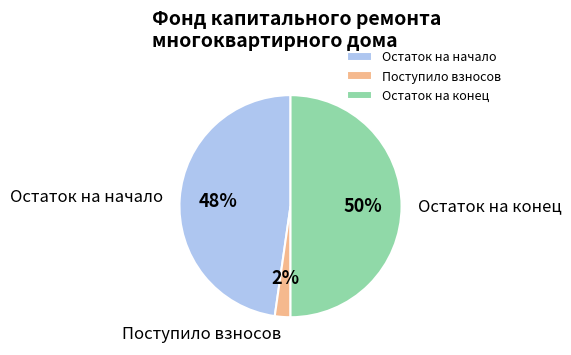

How many slices are in this pie chart?

3